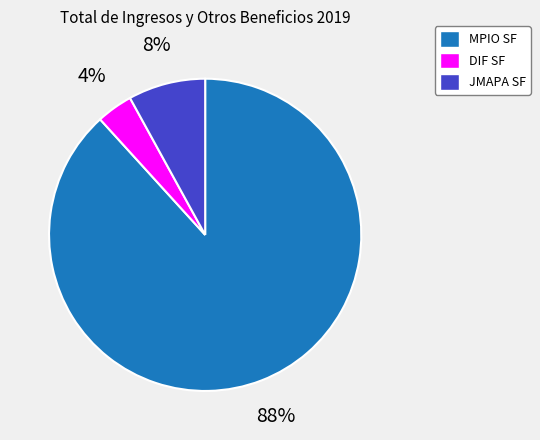

Does any single category account for the majority?

Yes